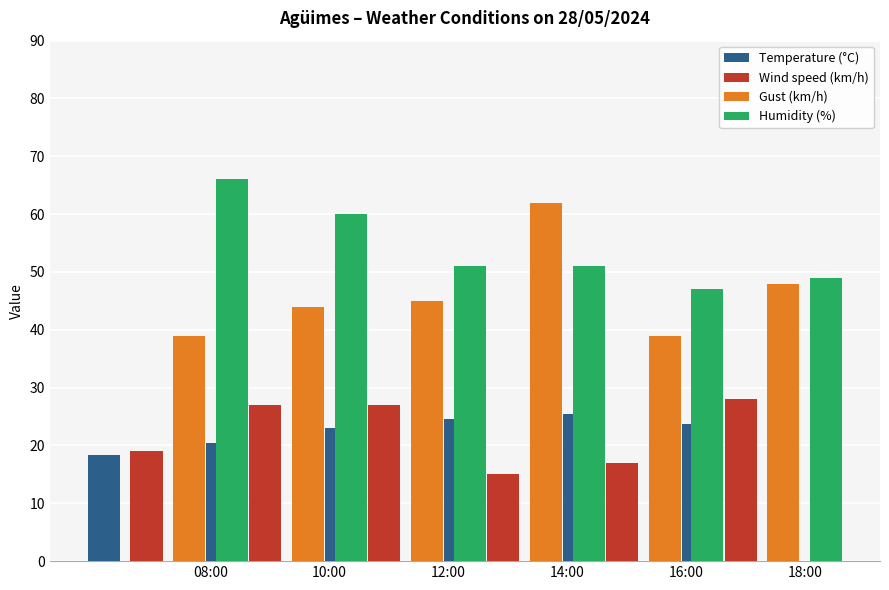

What position from the left is 16:00?

5